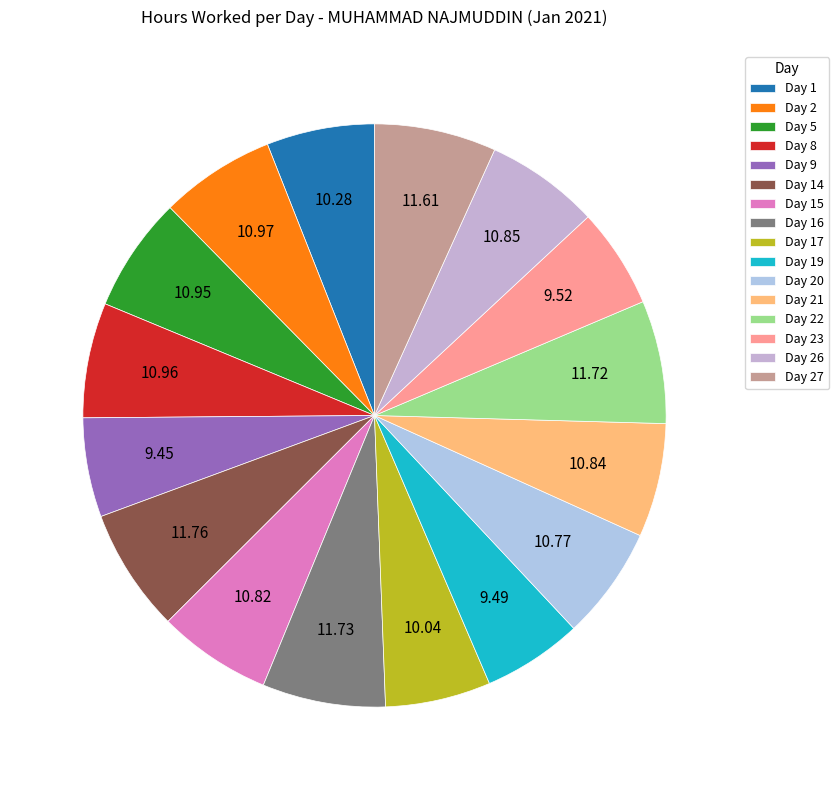

Is it true that Day 5 is 6% of the pie?

True